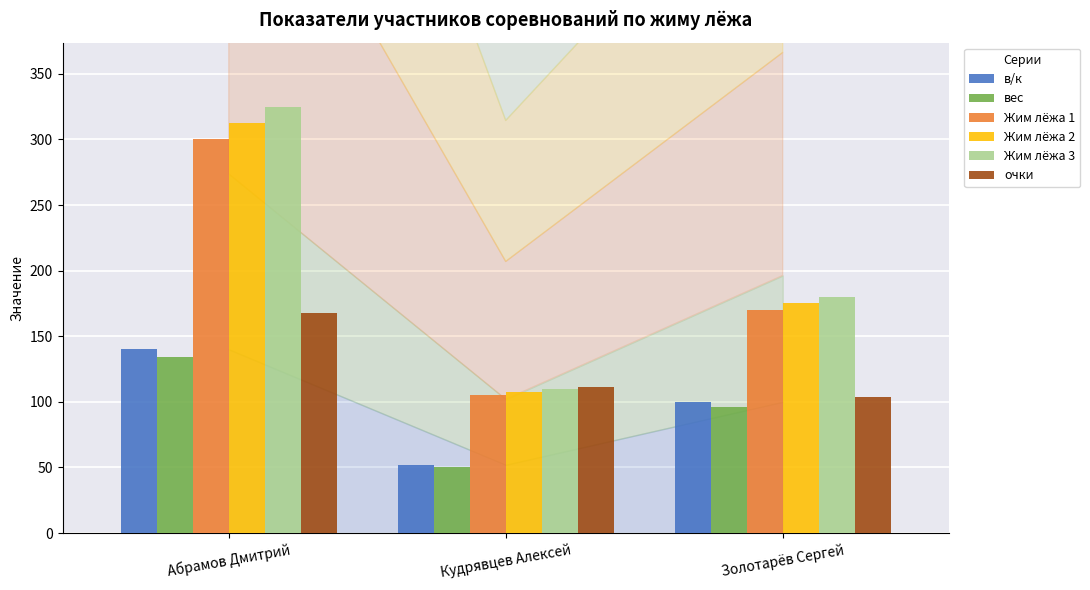

Which series has the largest total across all categories?

Жим лёжа 3